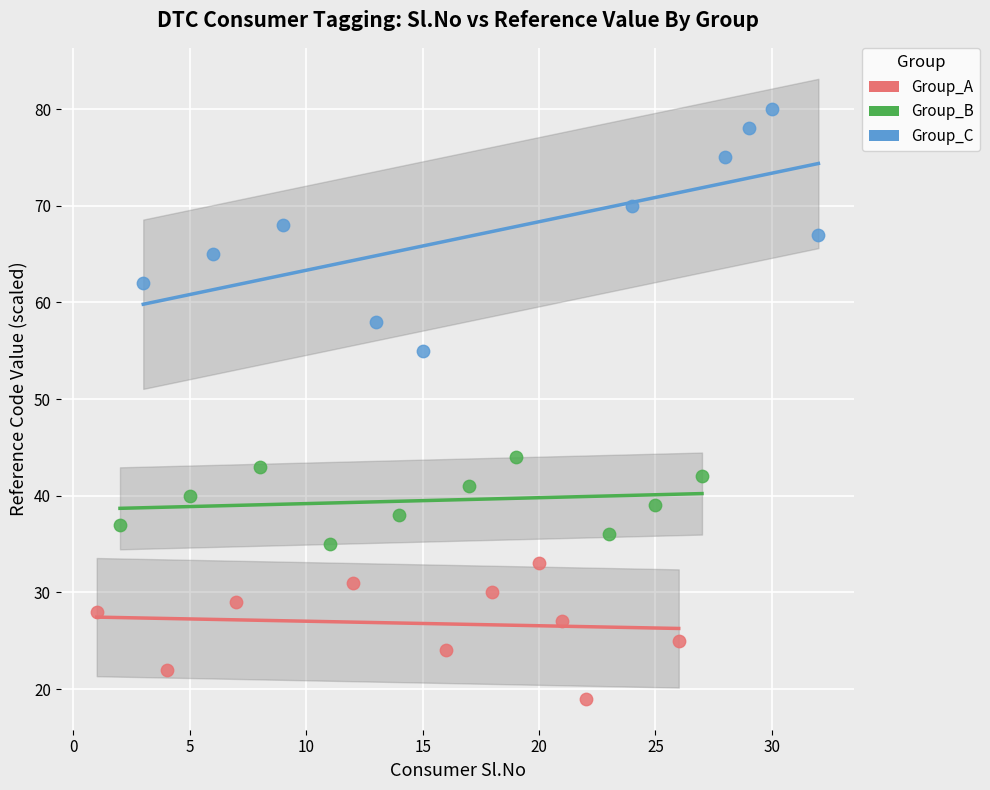

Which series has the widest spread of Y values?

Group_C